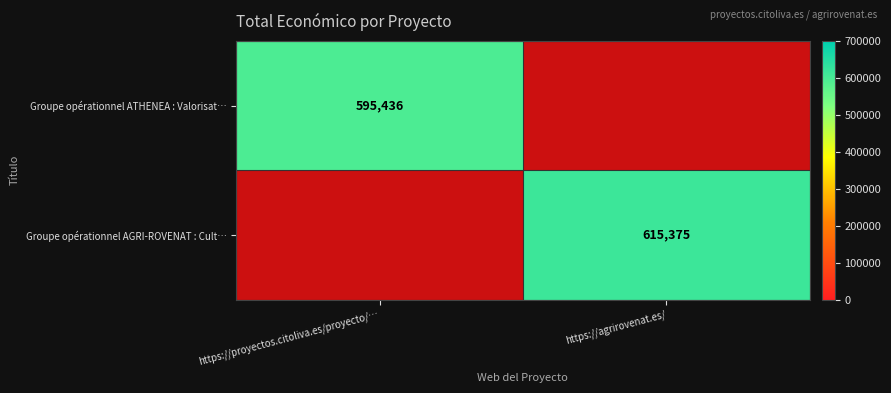

The Groupe opérationnel ATHENEA : Valorisat… series shows 275830 at https://proyectos.citoliva.es/proyecto/…. True or false?

False